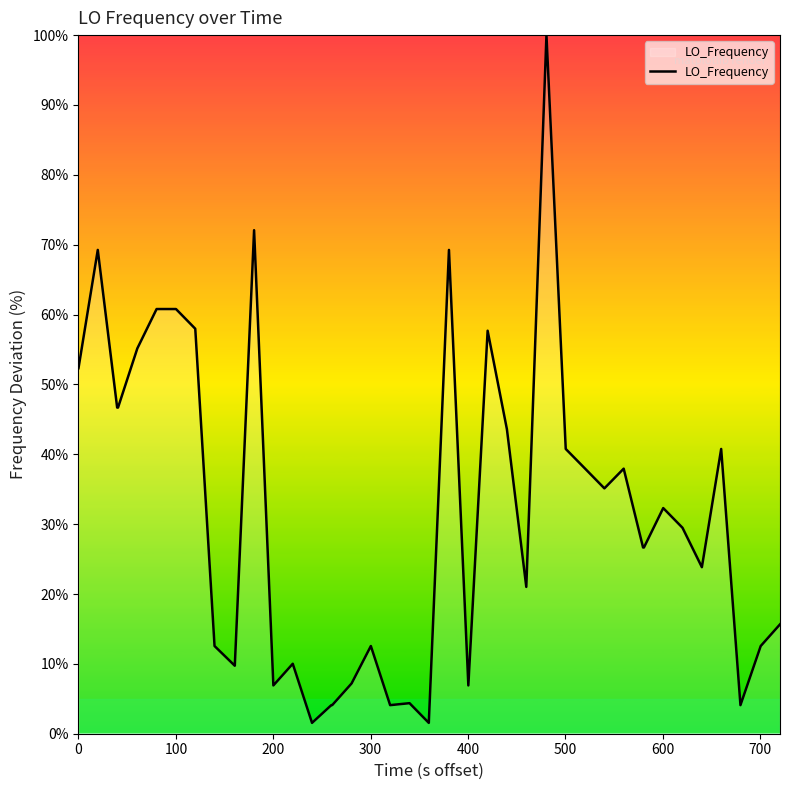

What is the difference between the maximum and minimum values?

98.4